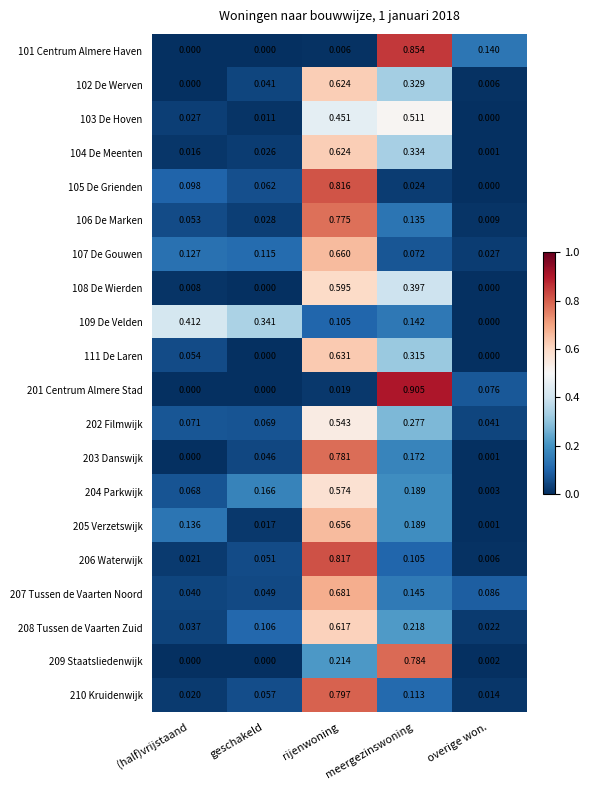

At which label does 208 Tussen de Vaarten Zuid reach its peak?

rijenwoning